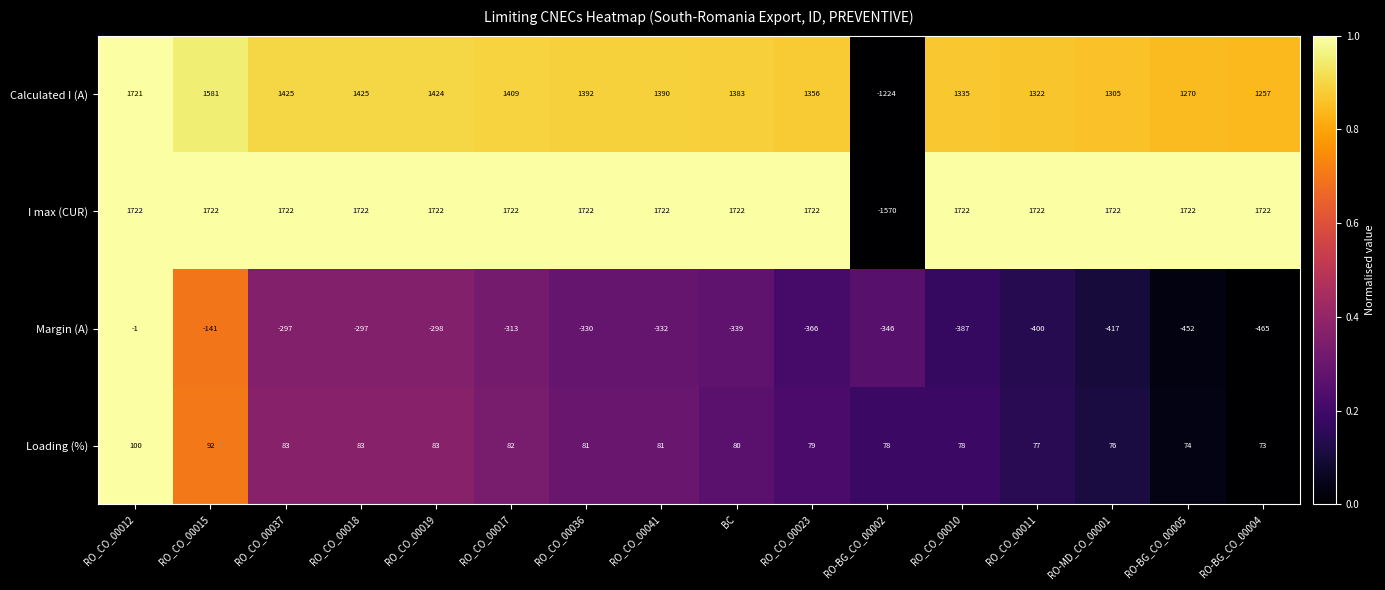

How many categories are shown in the chart?

16